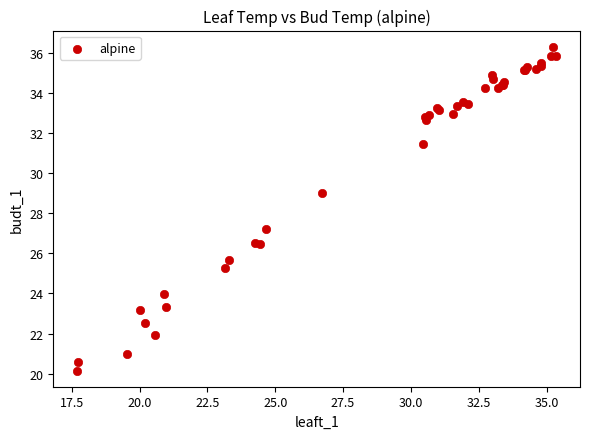

What Y value in the scatter plot is closest to 28?

27.2